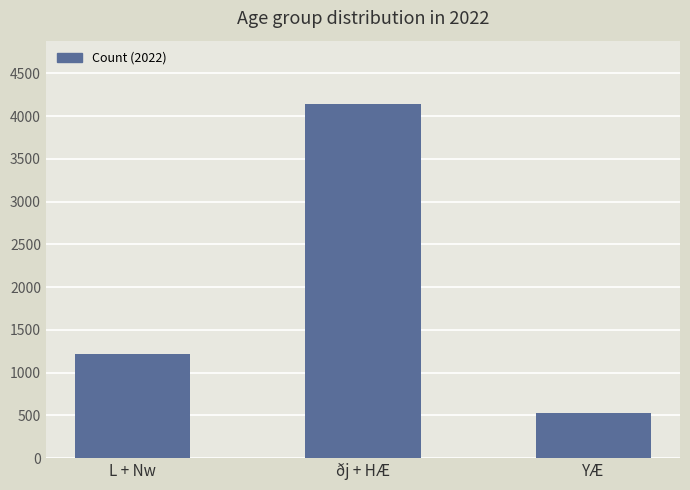

Between ðj + HÆ and L + Nw, which is larger?

ðj + HÆ